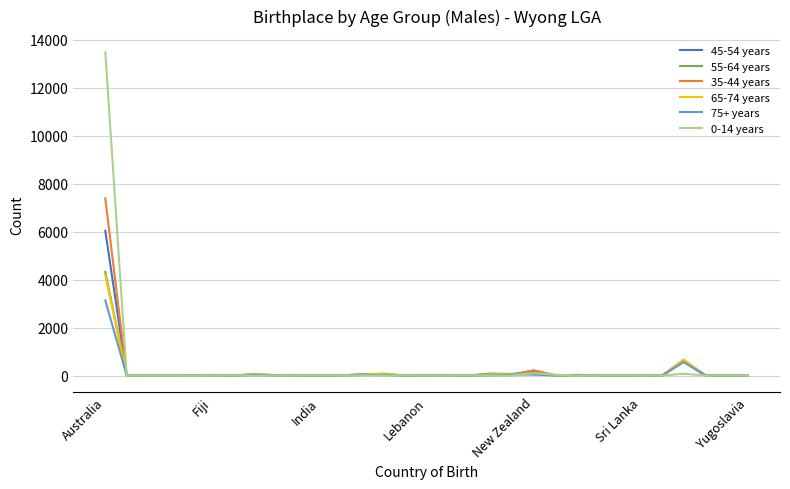

What is the maximum value shown in the chart?

13487